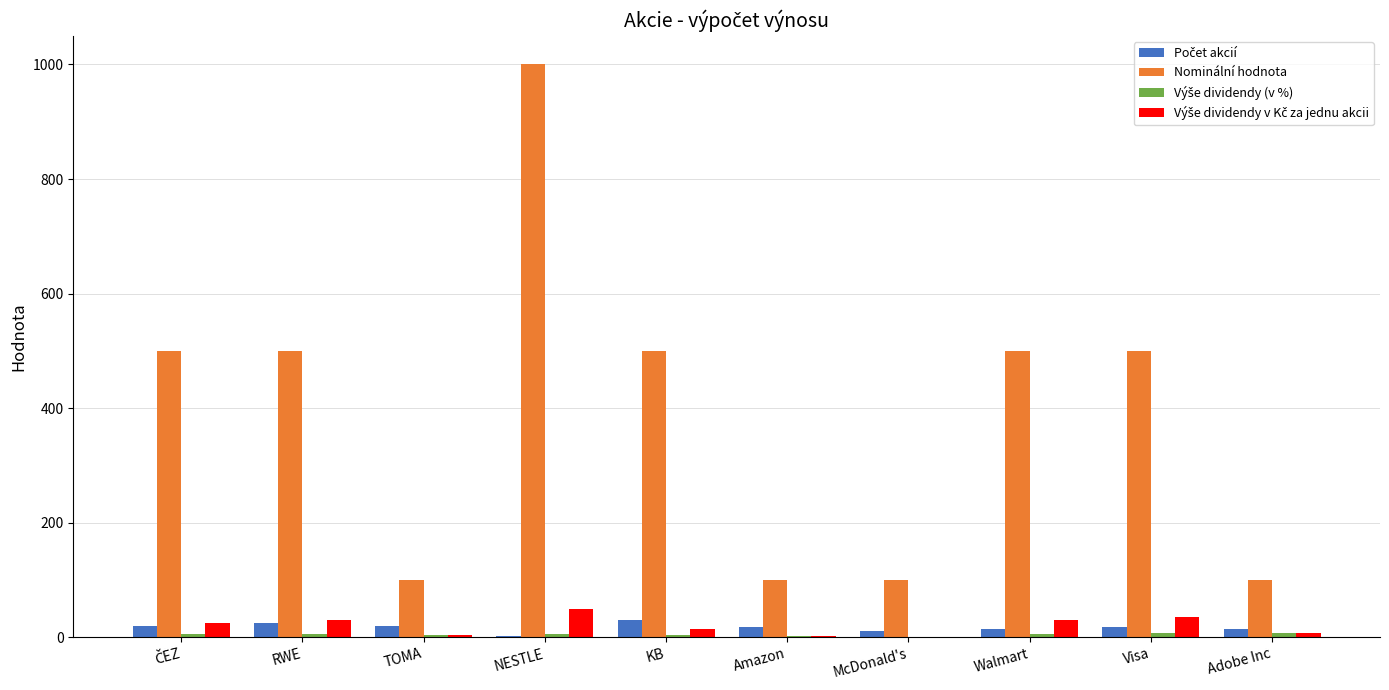

Which category has the highest value across all series?

NESTLE